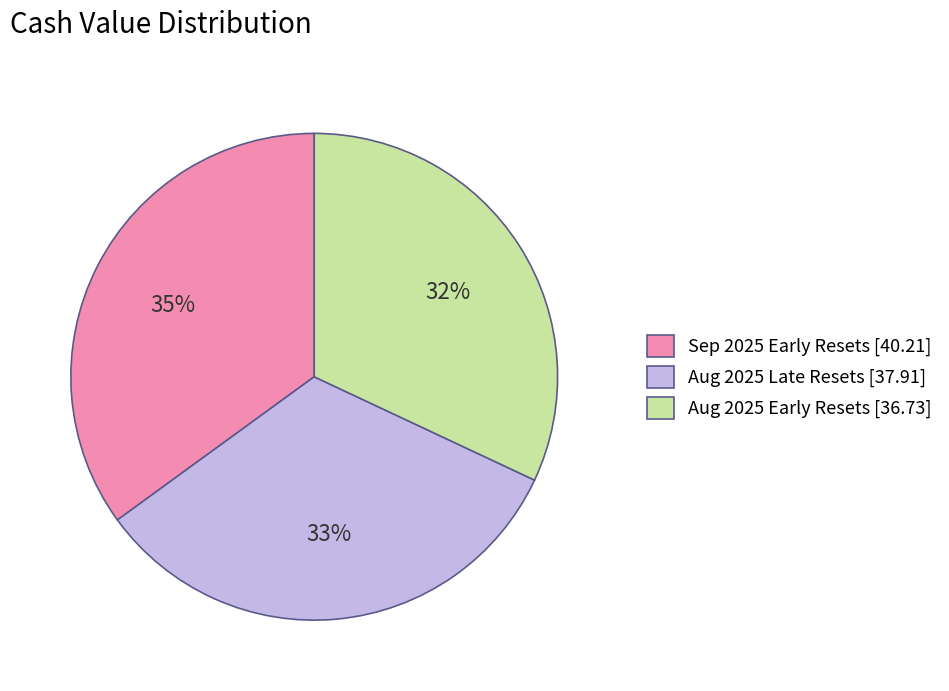

Is the sum of Aug 2025 Early Resets [36.73] and Aug 2025 Late Resets [37.91] greater than half?

Yes